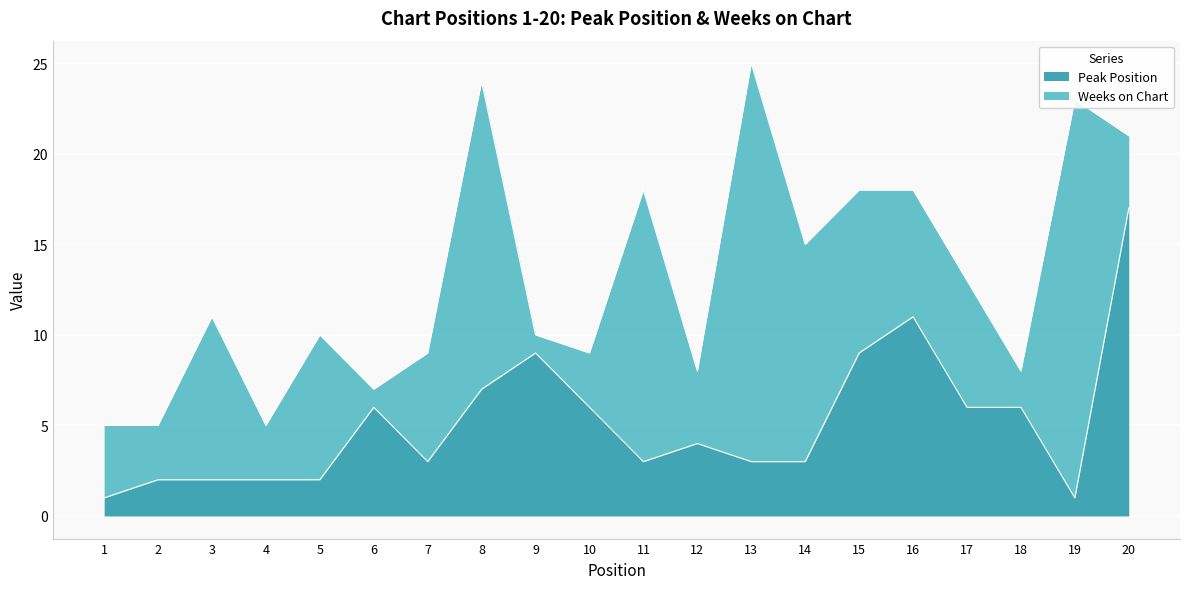

What is the total value across all series at 13?

25